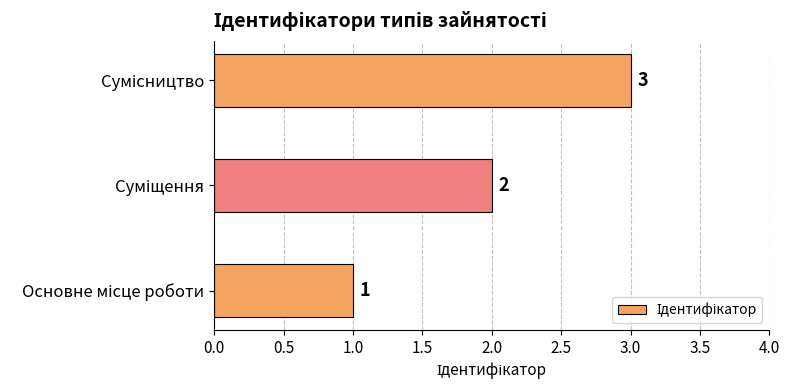

How many values are between 1 and 3?

3